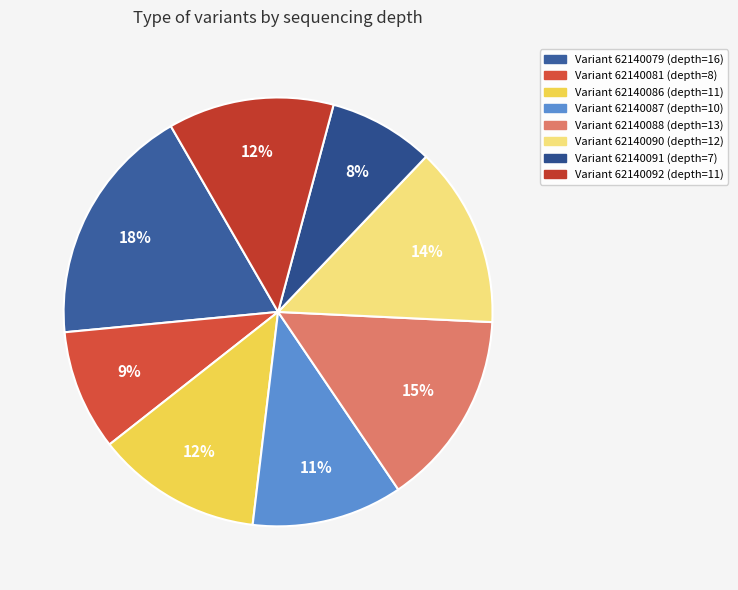

Count the number of slices in the pie.

8